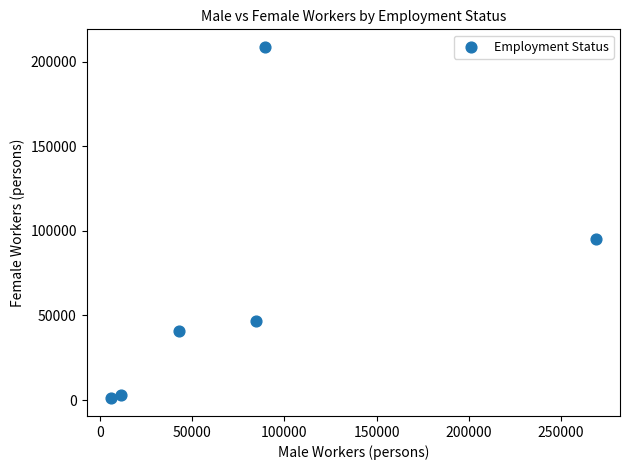

What is the range of Y values (max minus min)?

207777.0